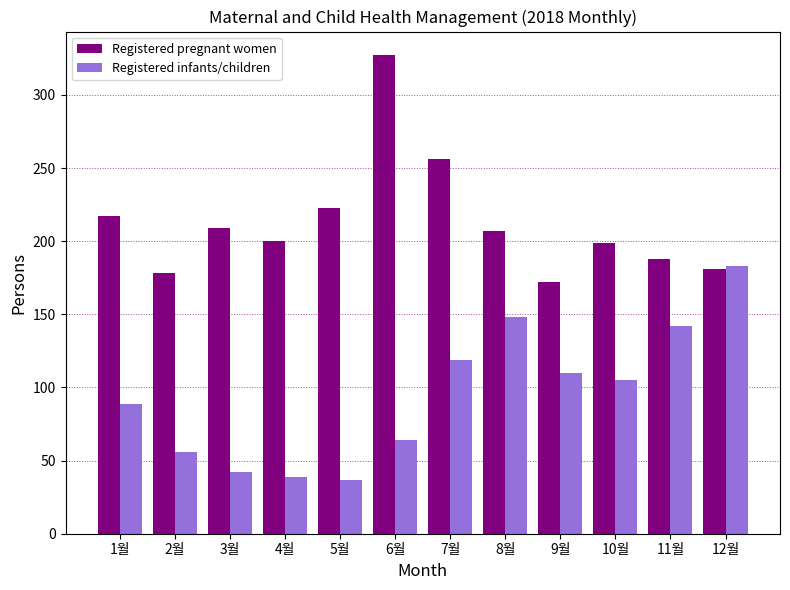

At which category is the sum across all series the highest?

6월